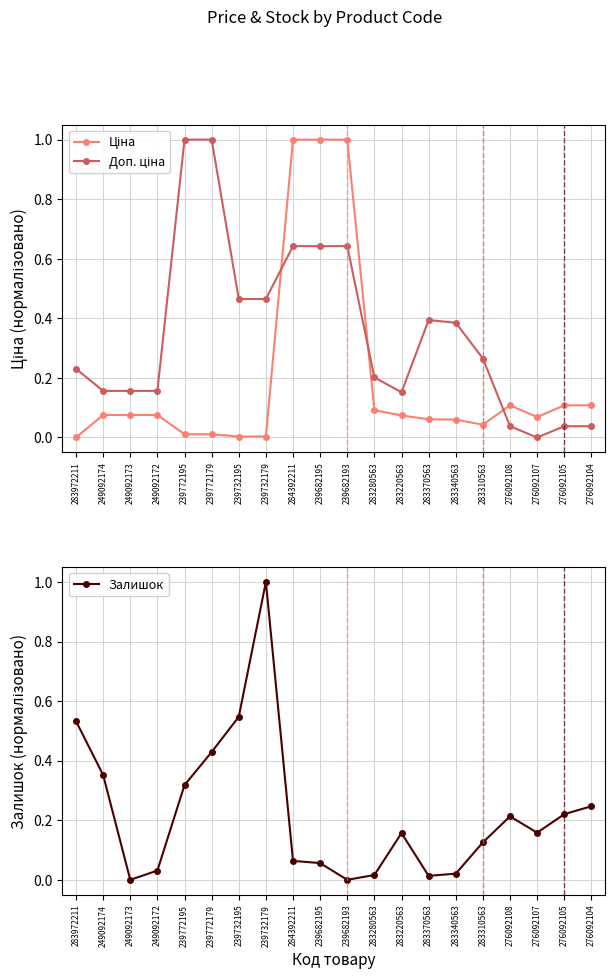

Which series has the largest range (max minus min)?

Ціна